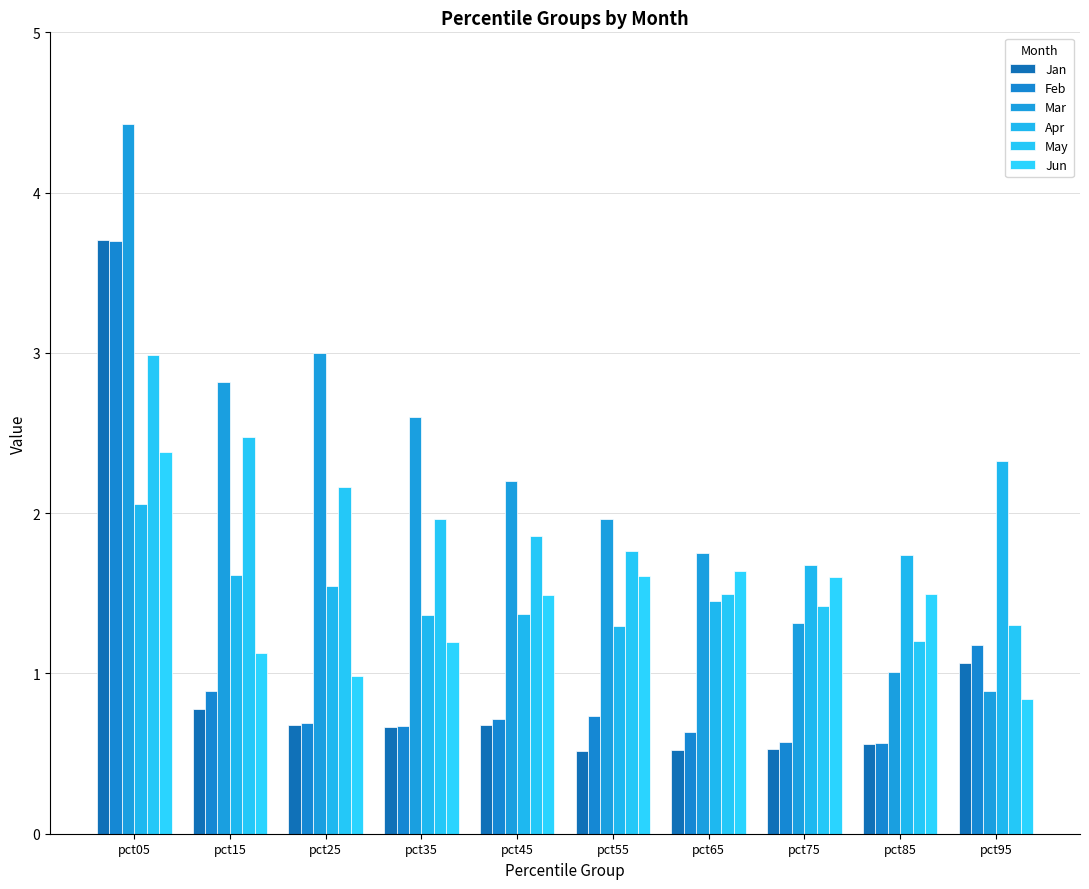

What is the value of the Jan bar at the 4th from the left?

0.7